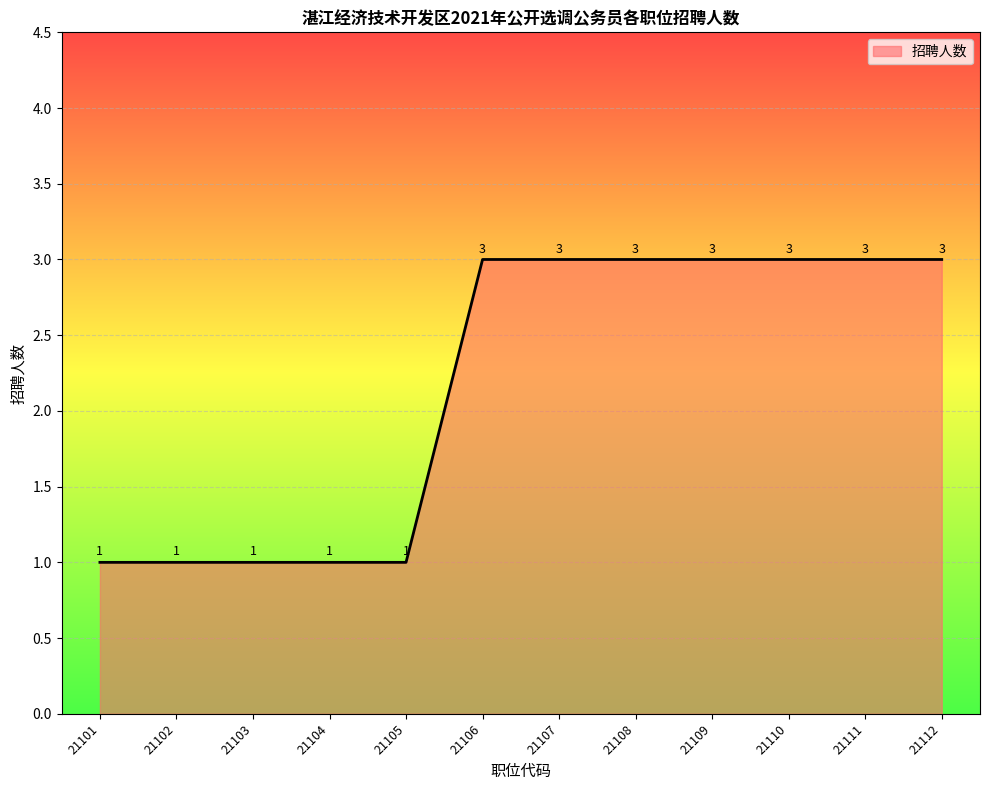

Reading left to right, transcribe all the data shown in this chart.

1	1	1	1	1	3	3	3	3	3	3	3